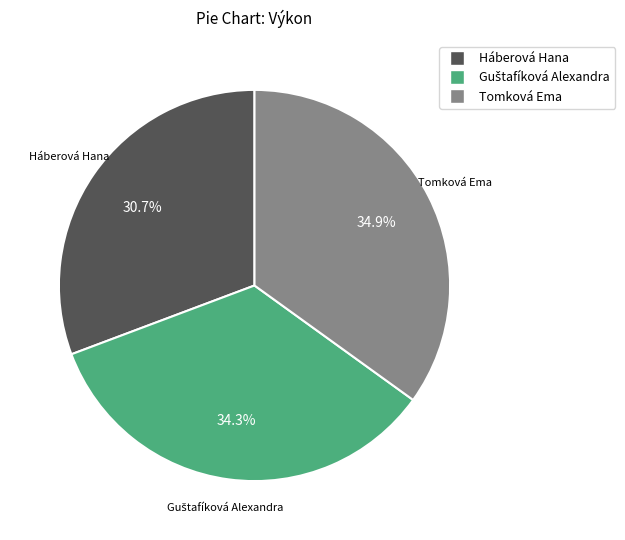

Between Tomková Ema and Háberová Hana, which is larger?

Tomková Ema